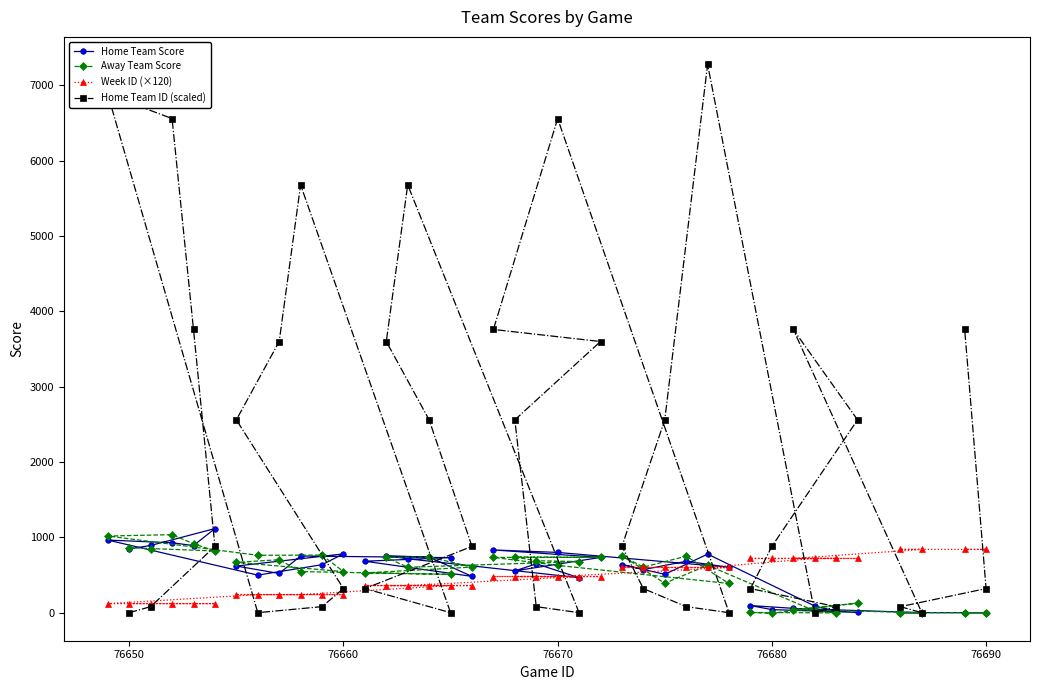

True or false: Home Team Score has a value of 0.0 at 76690.

True